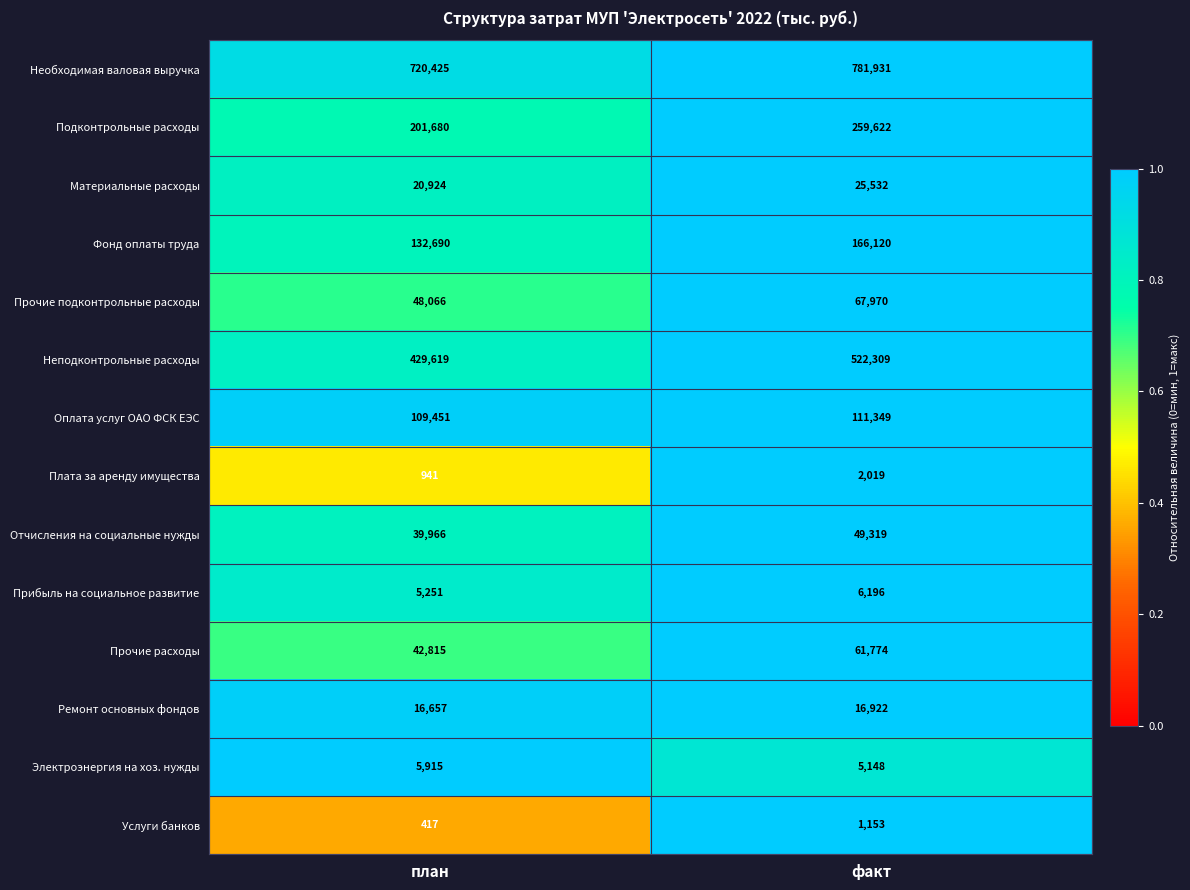

List the series in order of their peak value, lowest first.

Услуги банков, Плата за аренду имущества, Электроэнергия на хоз. нужды, Прибыль на социальное развитие, Ремонт основных фондов, Материальные расходы, Отчисления на социальные нужды, Прочие расходы, Прочие подконтрольные расходы, Оплата услуг ОАО ФСК ЕЭС, Фонд оплаты труда, Подконтрольные расходы, Неподконтрольные расходы, Необходимая валовая выручка